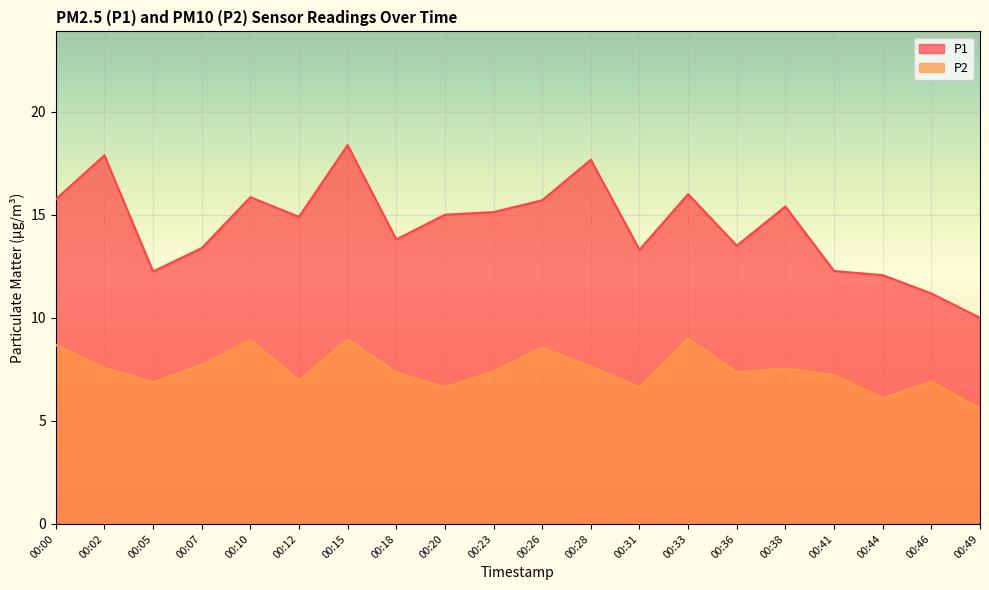

At which category is the sum across all series the highest?

00:15